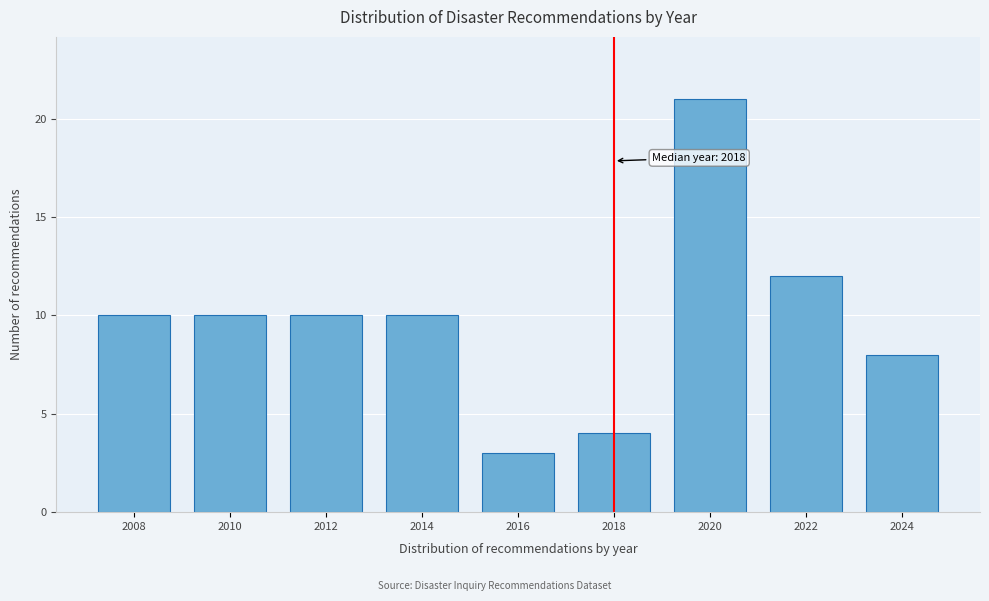

Reading left to right, extract all data points from this chart.

10	10	10	10	3	4	21	12	8